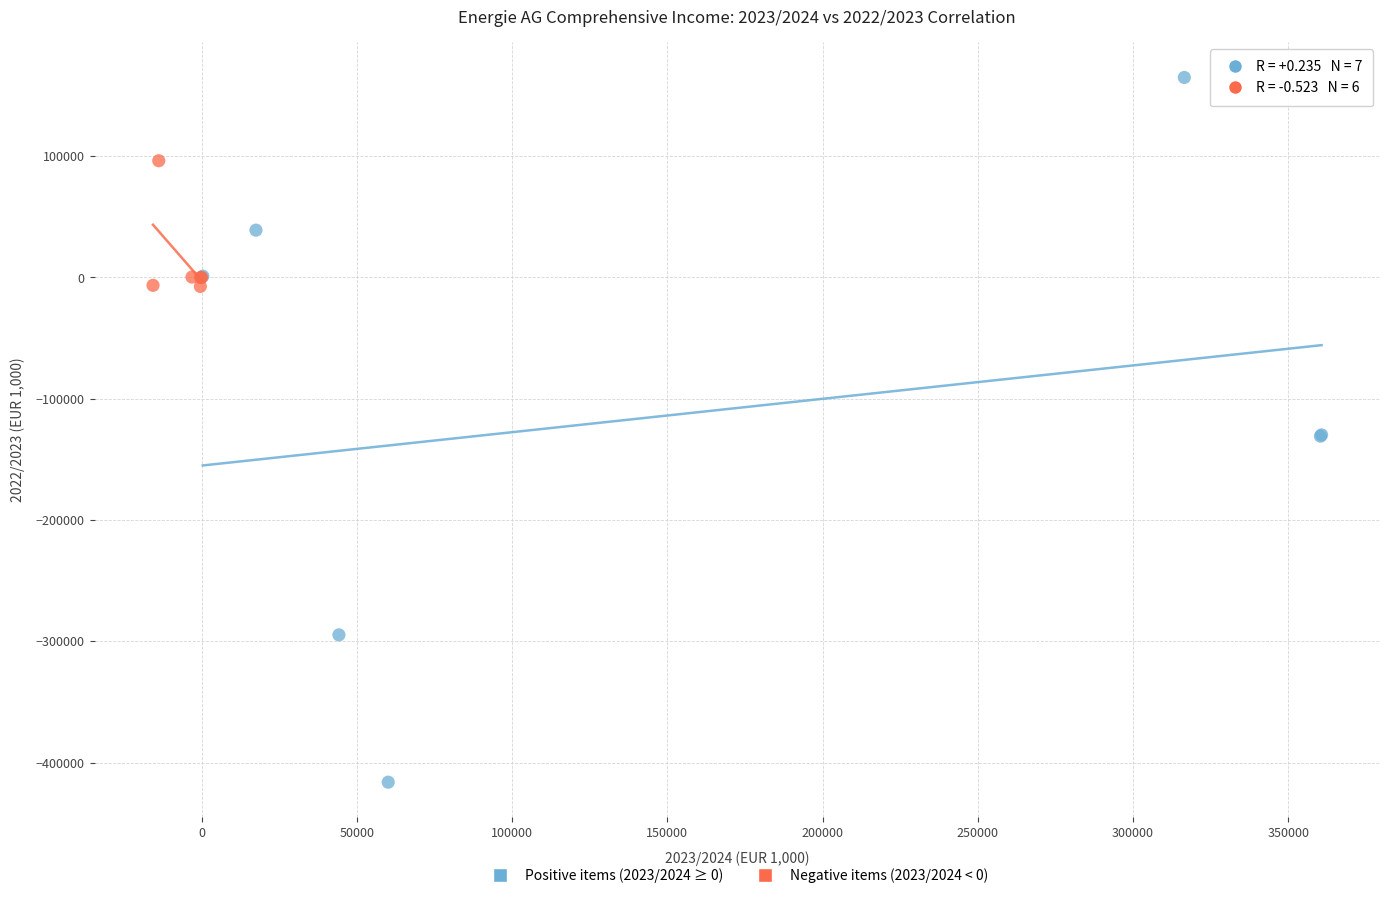

Which series reaches the maximum Y coordinate?

Positive items (2023/2024 ≥ 0)